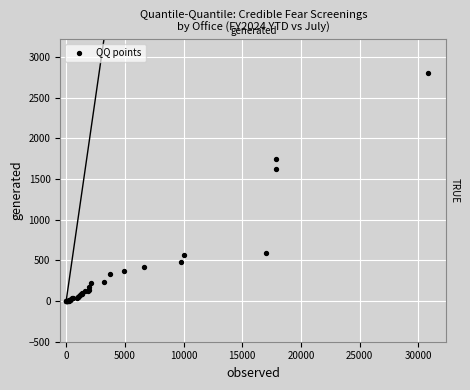

What Y value in the scatter plot is closest to 1401?

1621